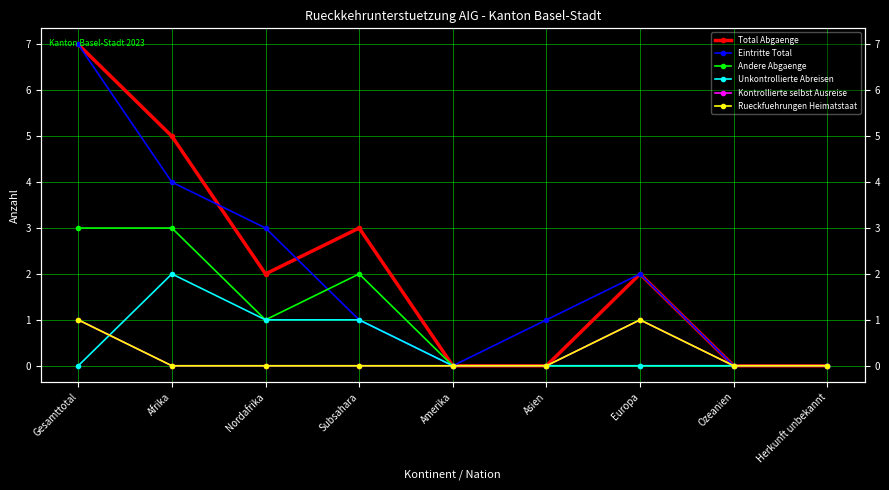

Reading left to right, list all the values displayed in this chart.

Total Abgaenge: Gesamttotal=7	Afrika=5	Nordafrika=2	Subsahara=3	Amerika=0	Asien=0	Europa=2	Ozeanien=0	Herkunft unbekannt=0
Eintritte Total: Gesamttotal=7	Afrika=4	Nordafrika=3	Subsahara=1	Amerika=0	Asien=1	Europa=2	Ozeanien=0	Herkunft unbekannt=0
Andere Abgaenge: Gesamttotal=3	Afrika=3	Nordafrika=1	Subsahara=2	Amerika=0	Asien=0	Europa=0	Ozeanien=0	Herkunft unbekannt=0
Unkontrollierte Abreisen: Gesamttotal=0	Afrika=2	Nordafrika=1	Subsahara=1	Amerika=0	Asien=0	Europa=0	Ozeanien=0	Herkunft unbekannt=0
Kontrollierte selbst Ausreise: Gesamttotal=1	Afrika=0	Nordafrika=0	Subsahara=0	Amerika=0	Asien=0	Europa=1	Ozeanien=0	Herkunft unbekannt=0
Rueckfuehrungen Heimatstaat: Gesamttotal=1	Afrika=0	Nordafrika=0	Subsahara=0	Amerika=0	Asien=0	Europa=1	Ozeanien=0	Herkunft unbekannt=0